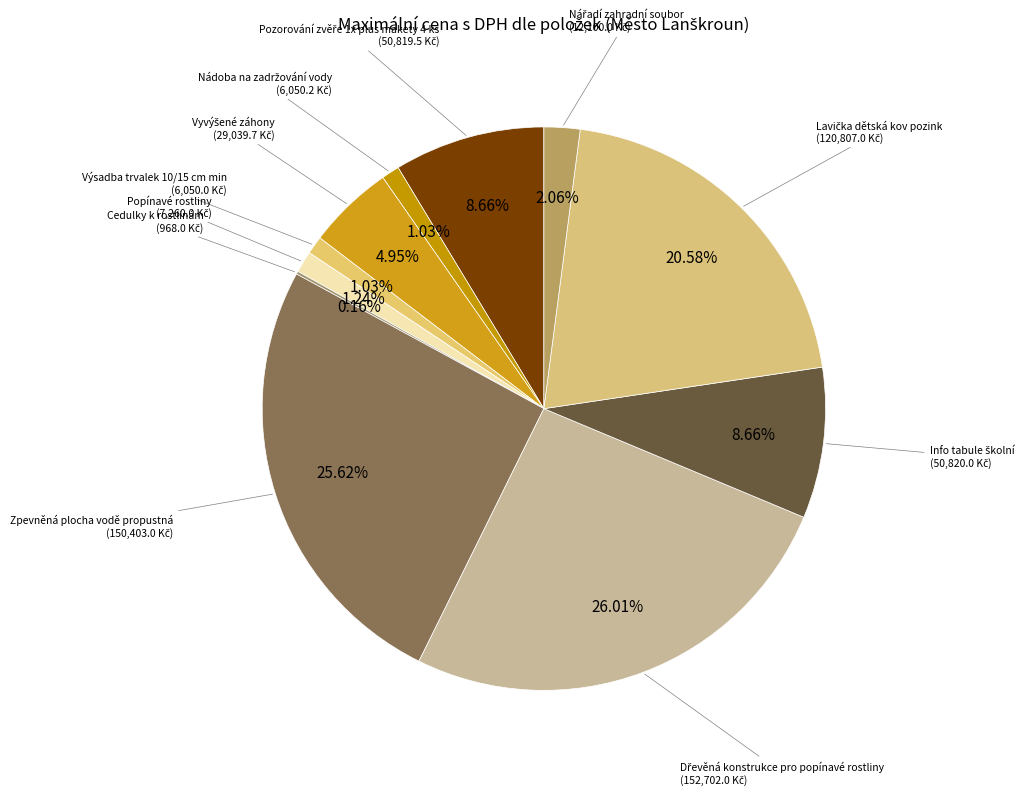

To the nearest percent, what is the average slice percentage?

9%